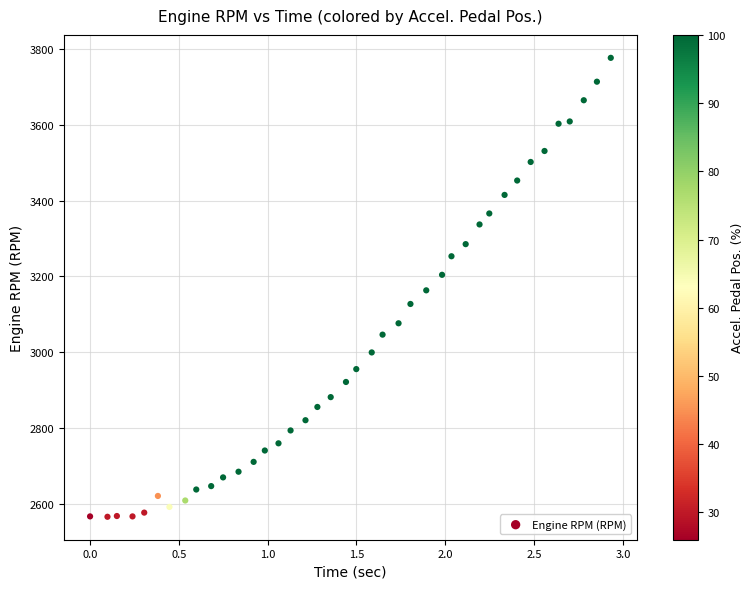

How many data points are displayed?

40